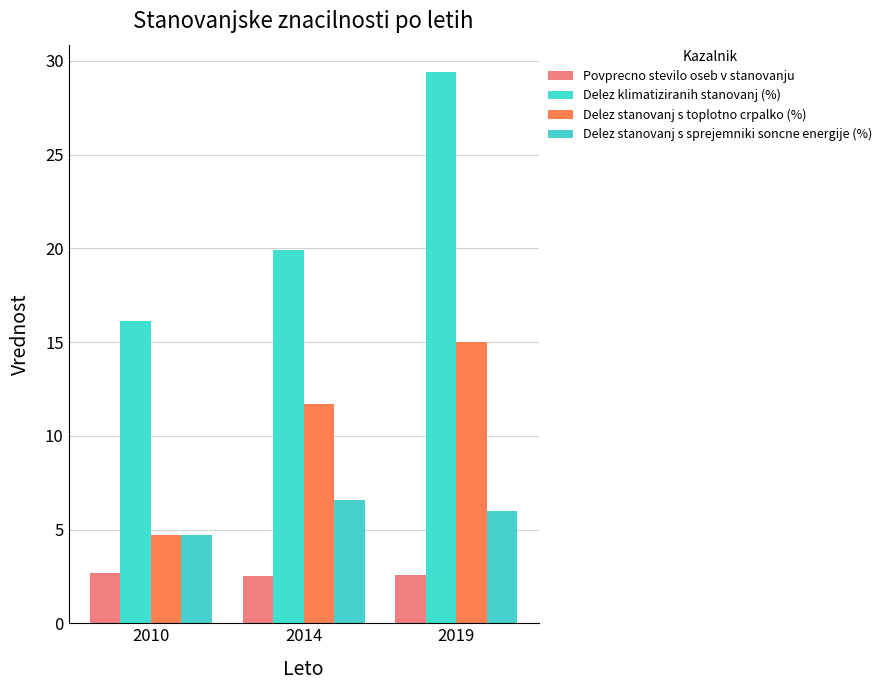

What is the difference between the Povprecno stevilo oseb v stanovanju values at 2019 and 2010?

0.1